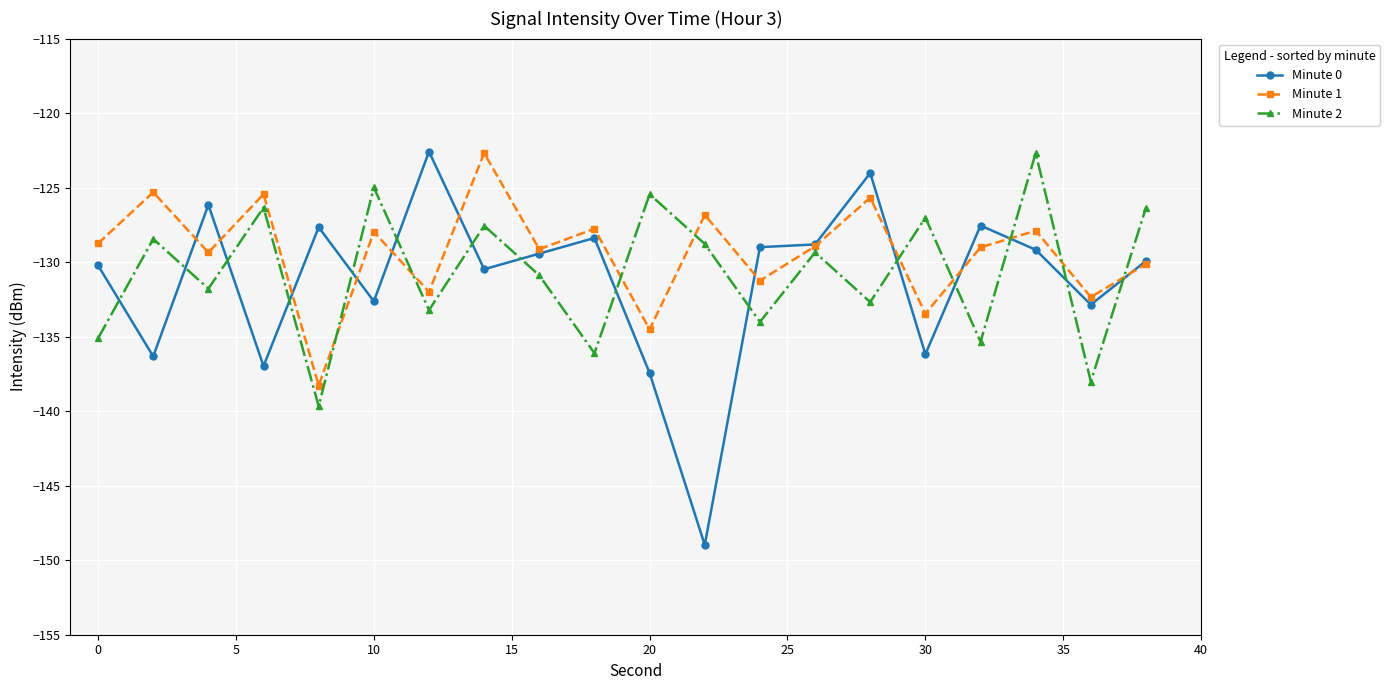

How many lines are shown in the chart?

3